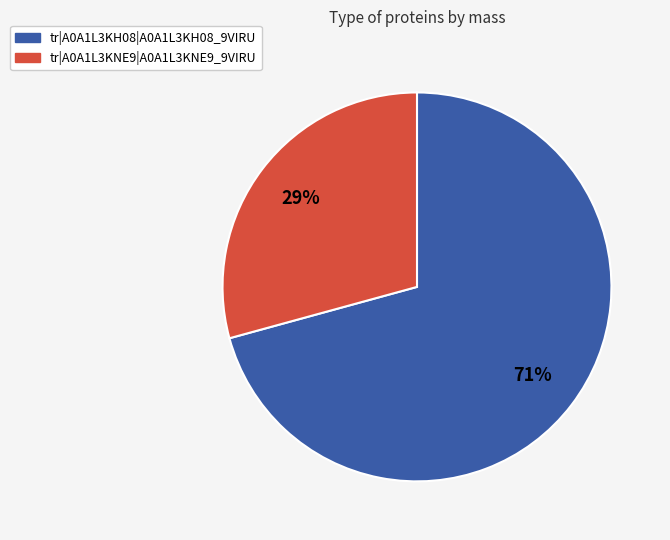

Combined, do tr|A0A1L3KNE9|A0A1L3KNE9_9VIRU and tr|A0A1L3KH08|A0A1L3KH08_9VIRU account for over 50%?

Yes